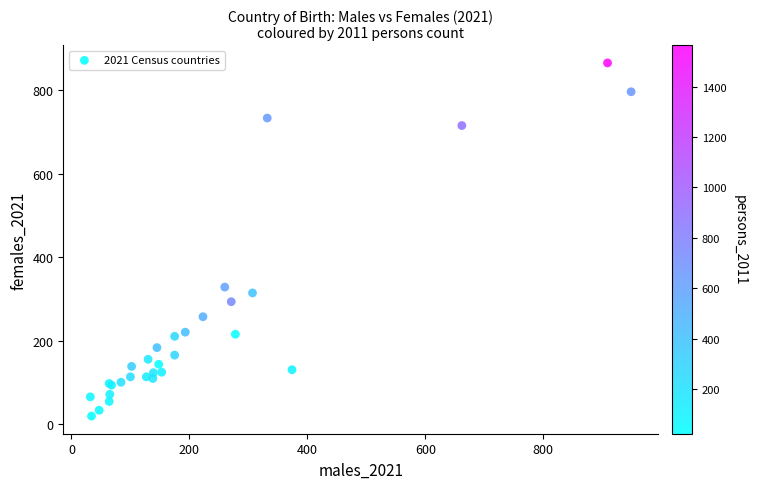

What Y value in the scatter plot is closest to 443?

329